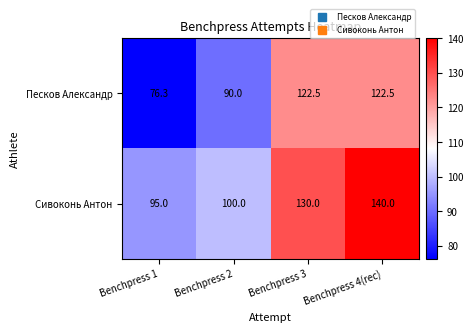

What is the minimum value shown in the chart?

76.3